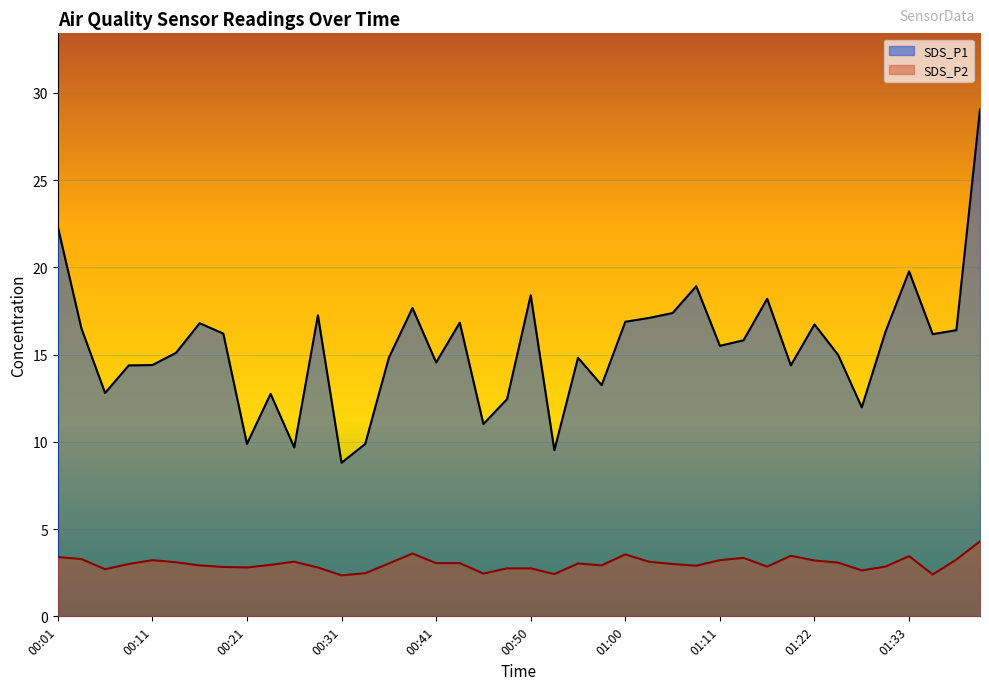

True or false: SDS_P2 and SDS_P1 intersect in this chart.

False